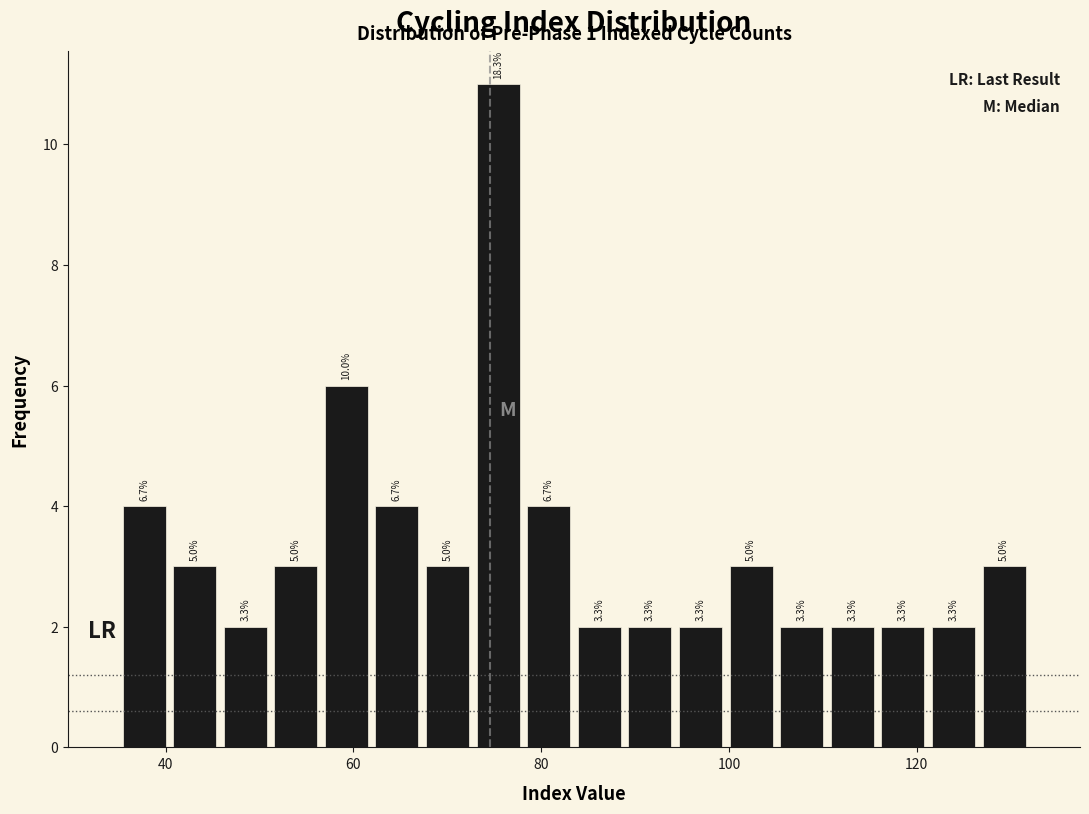

Read against the x-axis, roughly where is the centre of the tallest bar?

76